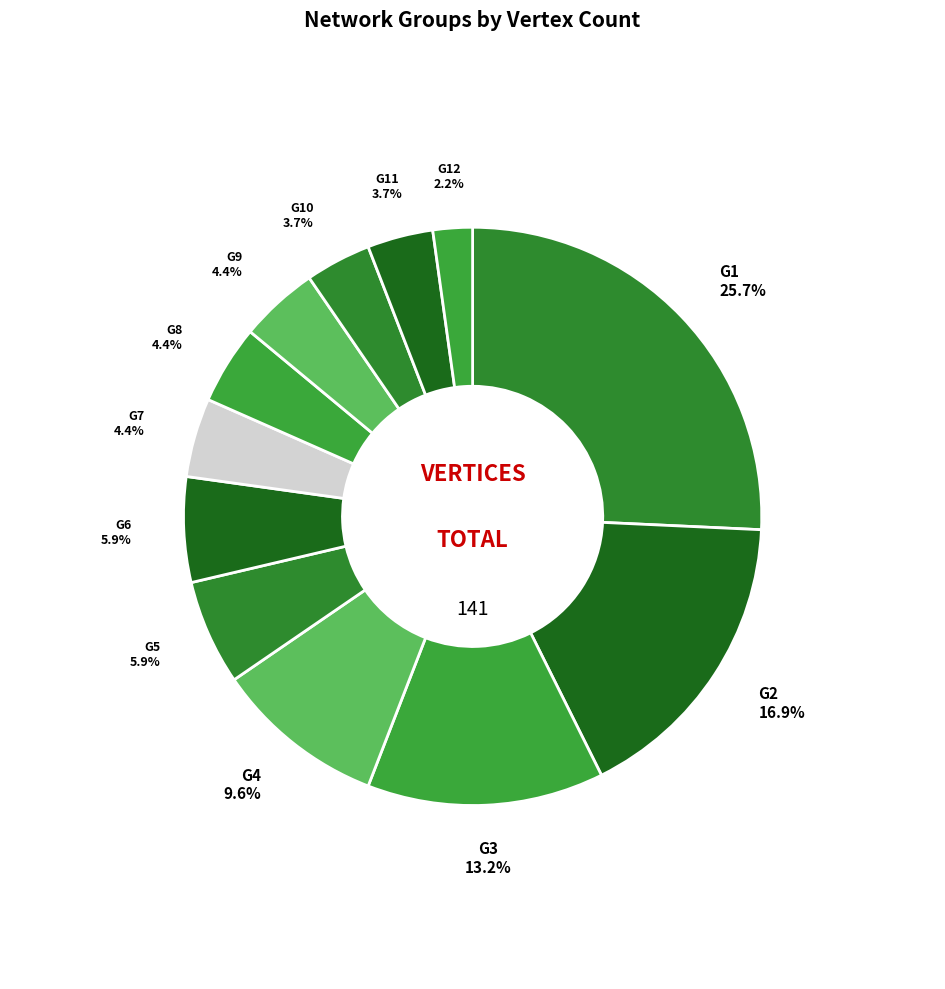

What is the largest slice in the pie chart?

G1